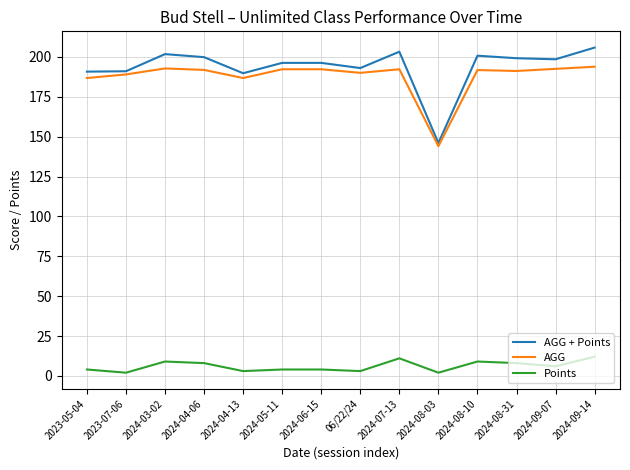

At 2024-07-13, list the series in order from largest to smallest.

AGG + Points, AGG, Points